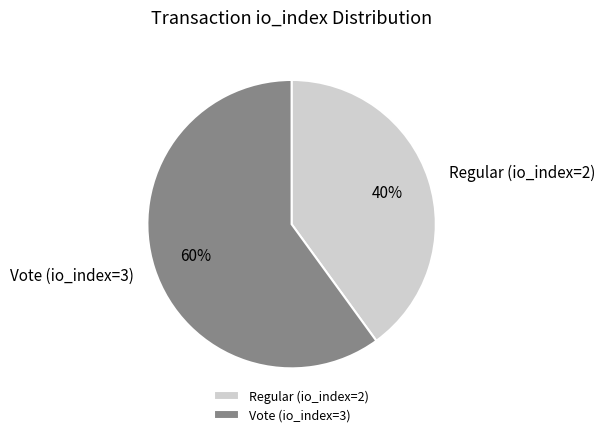

Combined, do Vote (io_index=3) and Regular (io_index=2) account for over 50%?

Yes